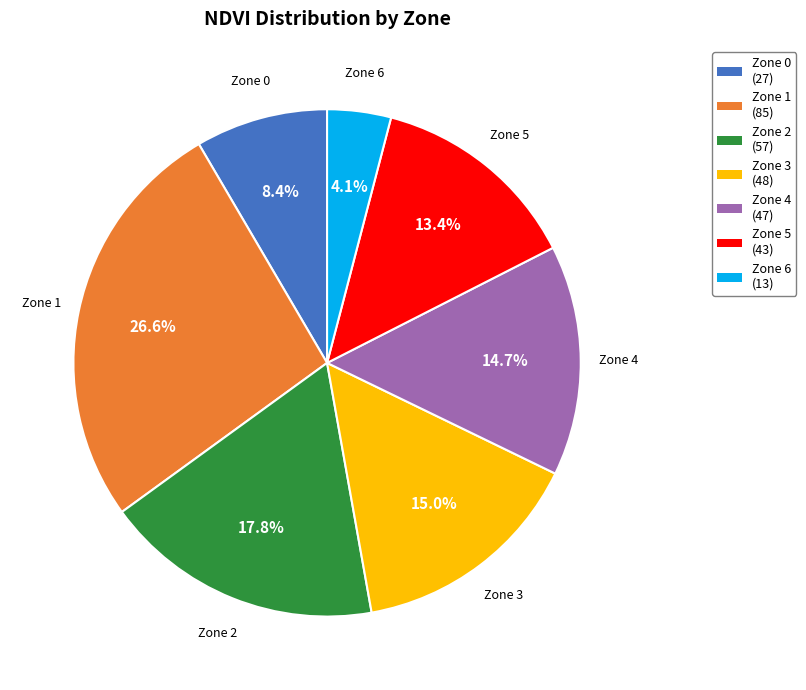

Between Zone 2 and Zone 3, which is larger?

Zone 2